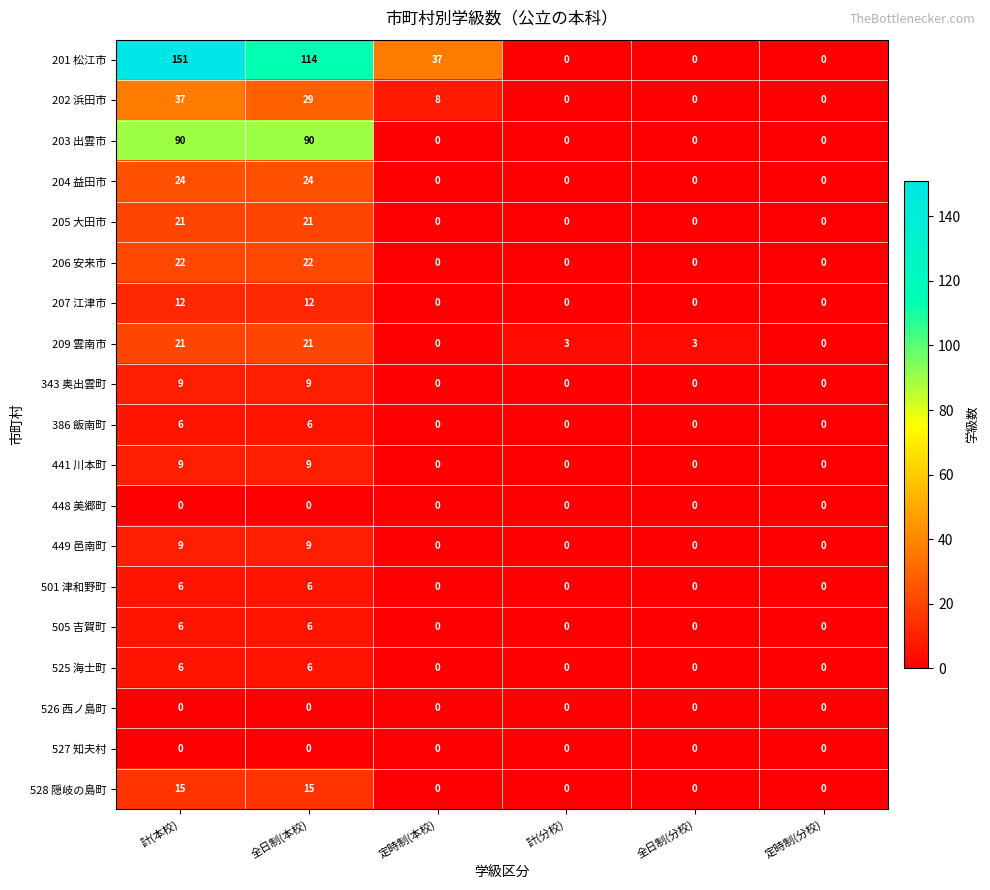

What is the greatest value displayed?

151